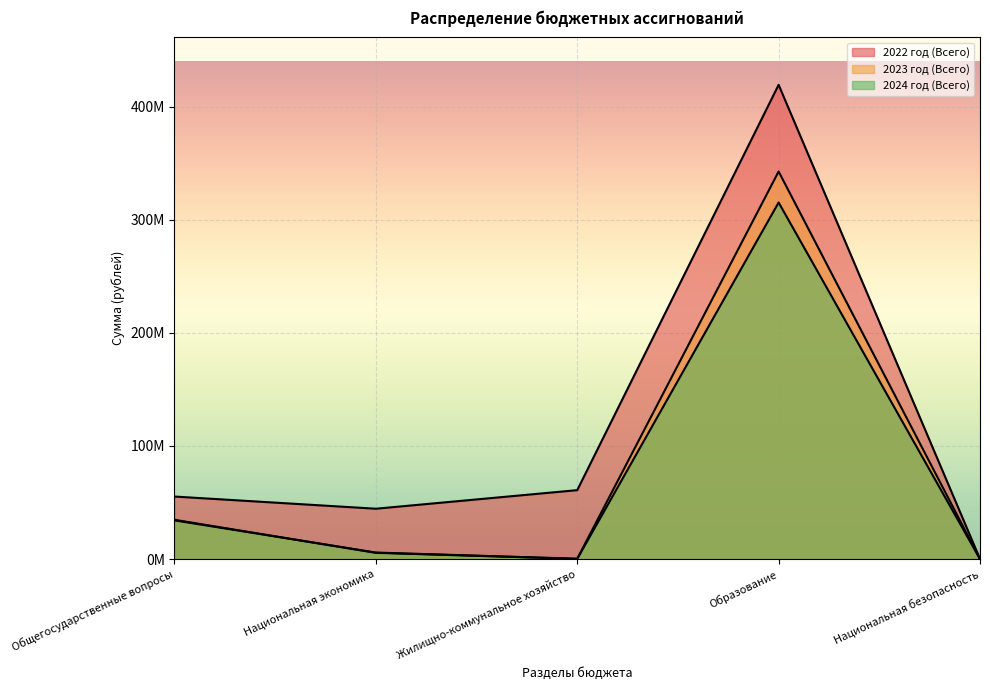

True or false: 2024 год (Всего) has more than 2 interior local peaks.

False